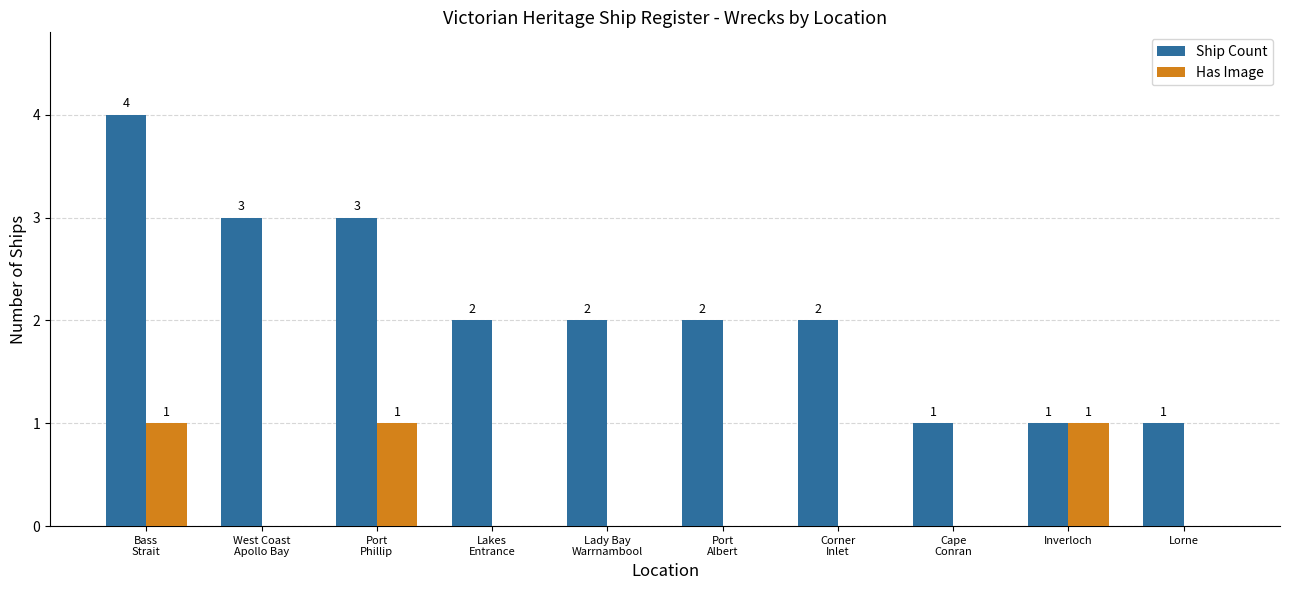

Which series has the largest total across all categories?

Ship Count